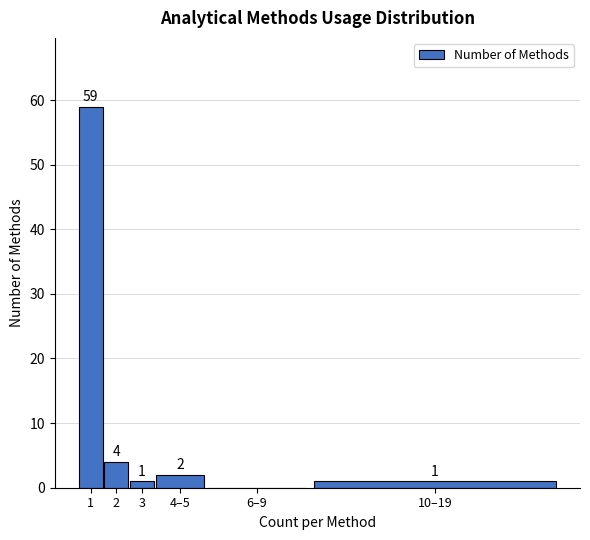

Reading left to right, transcribe all the data shown in this chart.

1=59	2=4	3=1	4–5=2	6–9=0	10–19=1